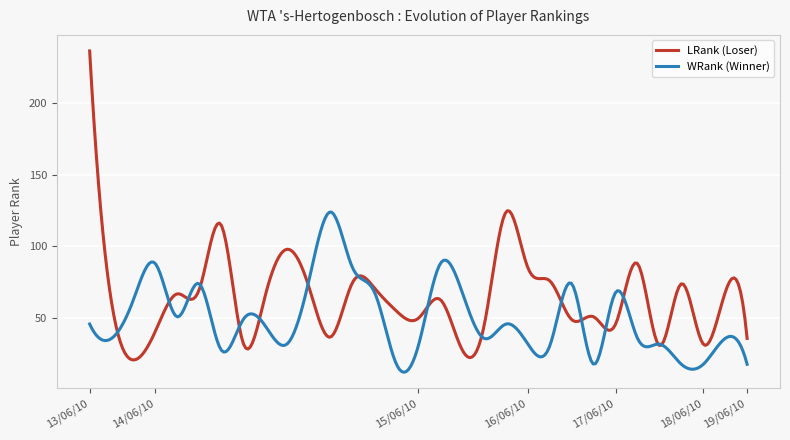

Rank the series by their maximum value, from highest to lowest.

LRank, WRank